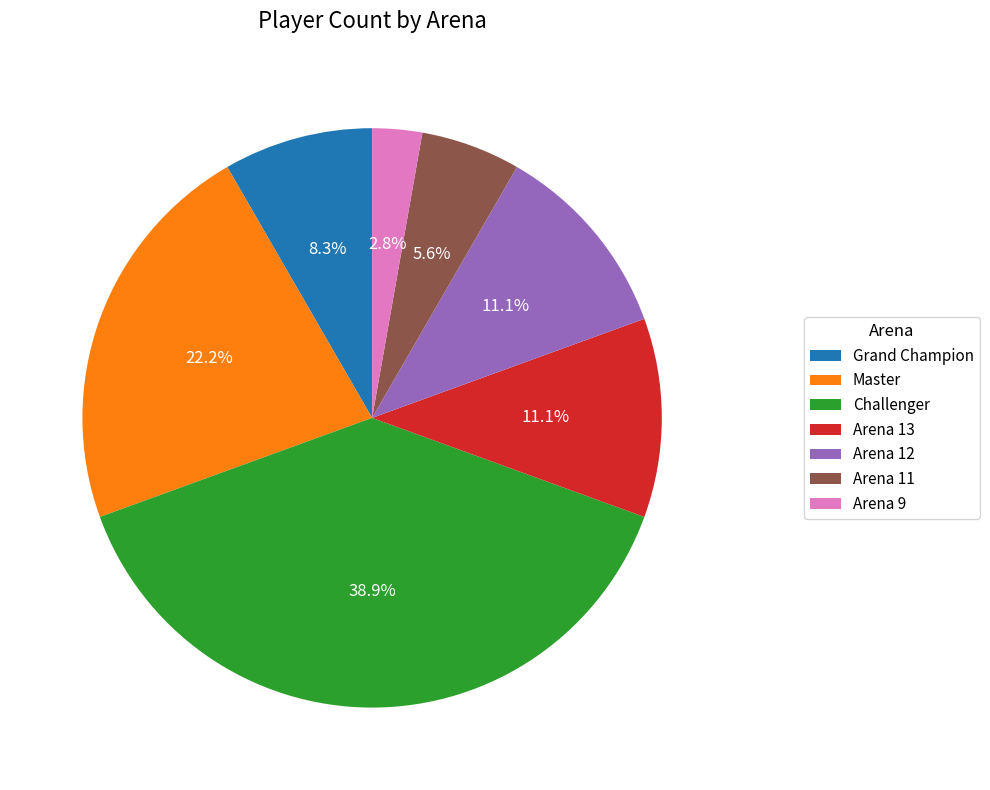

Count the number of slices in the pie.

7